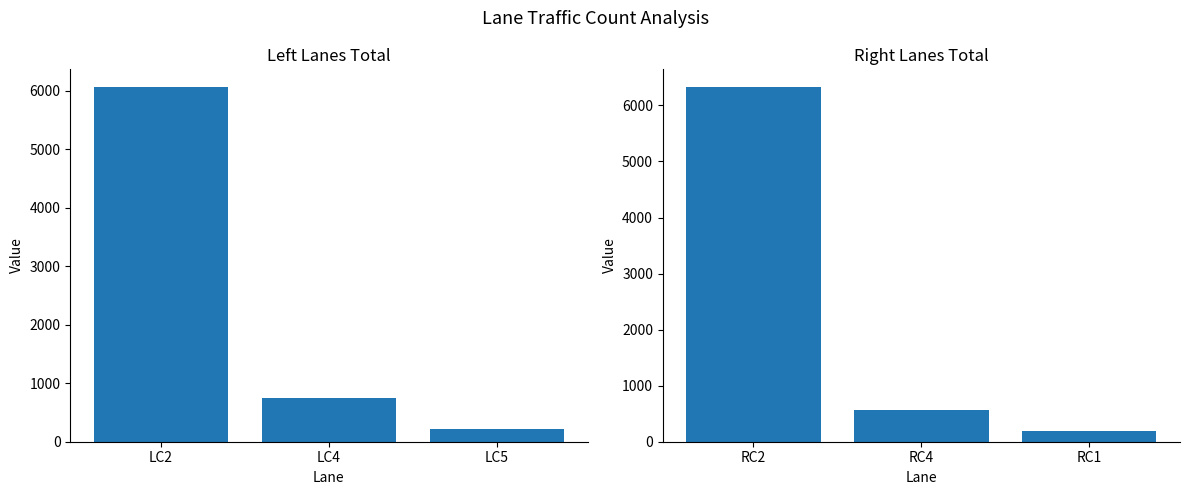

The Left Lanes series shows 216 at LC5. True or false?

True